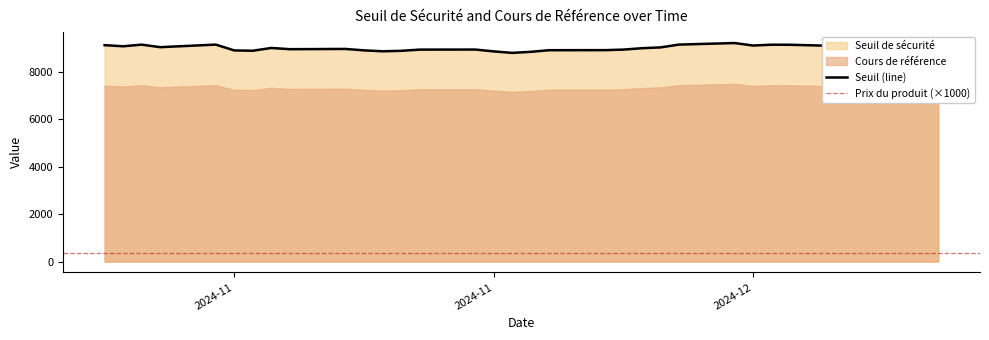

What is the highest value of the Prix du produit series?

0.4